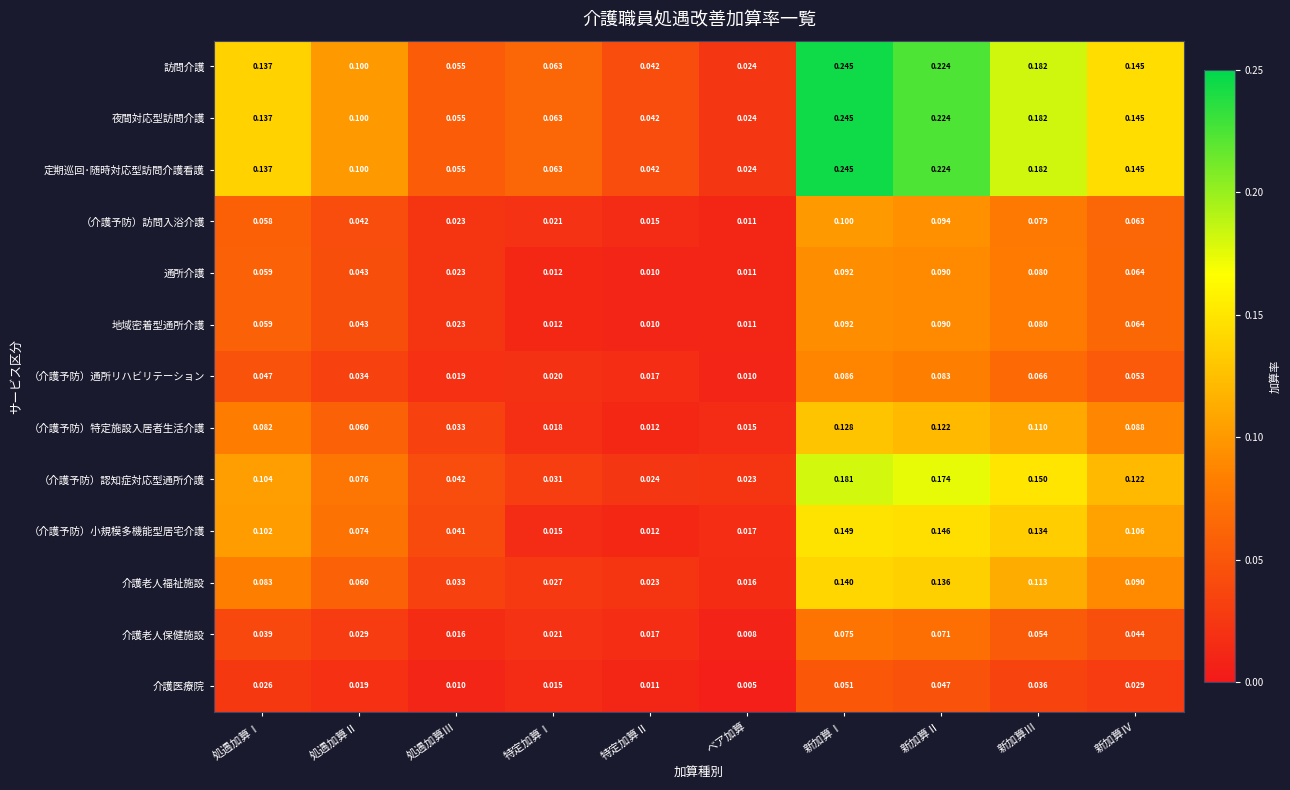

At which label is 介護医療院 closest to 0?

ベア加算